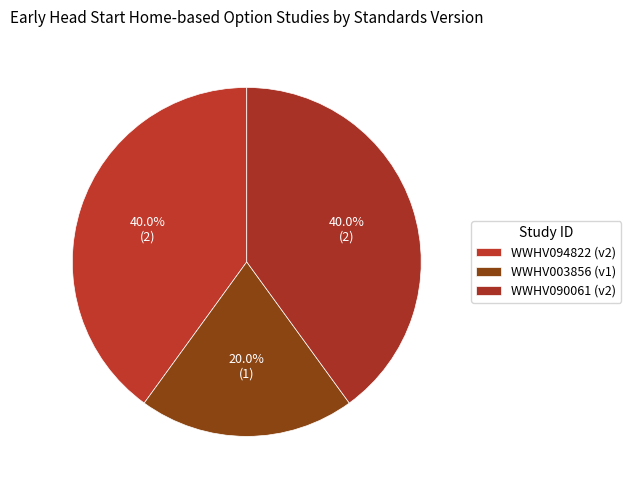

Which category has the smallest portion of the pie?

WWHV003856